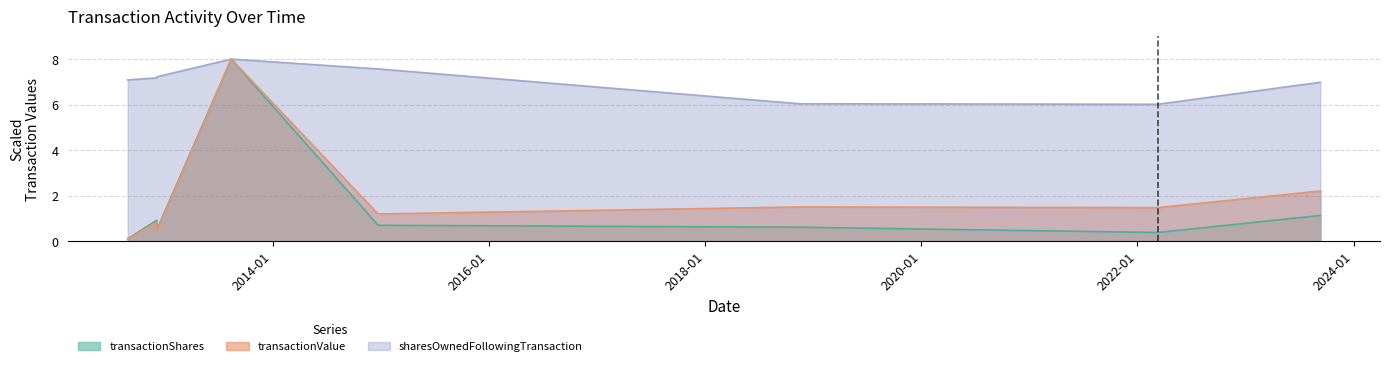

At which label does sharesOwnedFollowingTransaction reach its peak?

2013-08-14